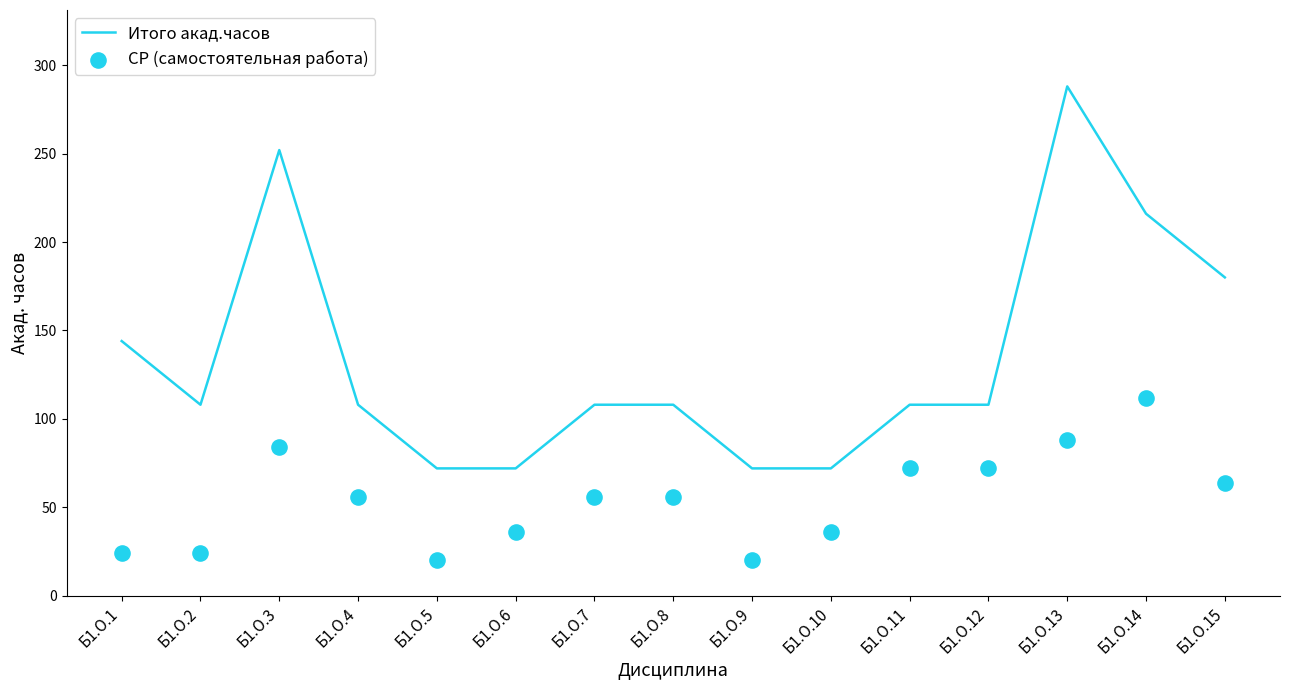

Which series has the largest Y range (max minus min)?

Итого акад.часов